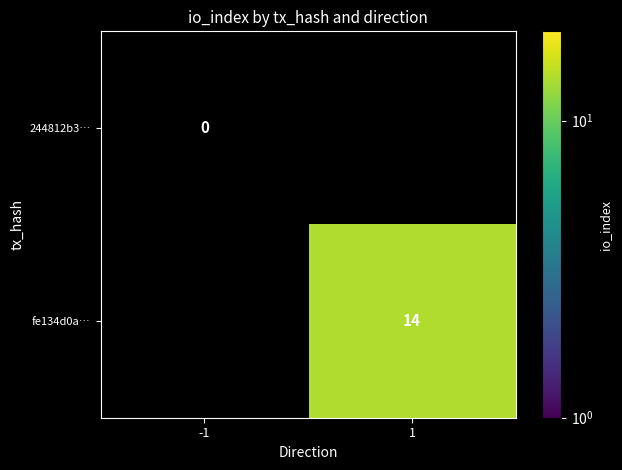

At how many categories does at least one series exceed 10?

1